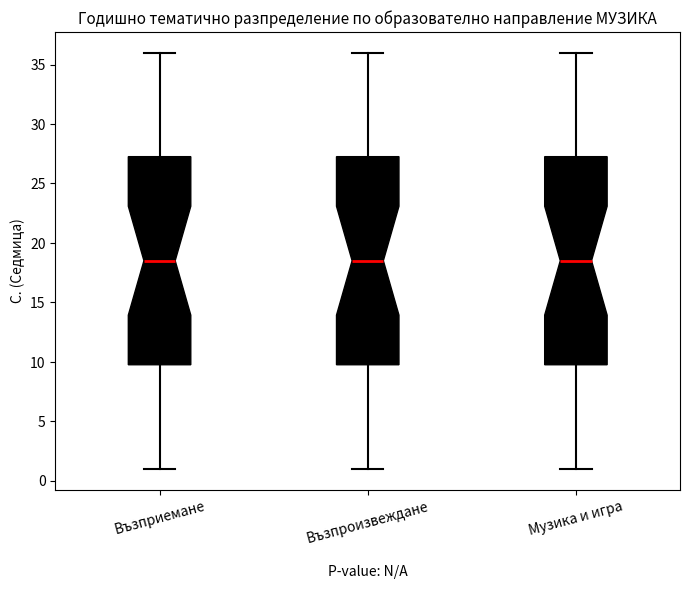

Reading left to right, read every box against the y-axis: the position of its median line, the range the box covers, and the ends of its whiskers. The values are not printed on the chart, so give them approximately, as read against the axis.

Възприемане: median 18.5, box 10.0 to 27.5, whiskers 1.0 to 36.0
Възпроизвеждане: median 18.5, box 10.0 to 27.5, whiskers 1.0 to 36.0
Музика и игра: median 18.5, box 10.0 to 27.5, whiskers 1.0 to 36.0